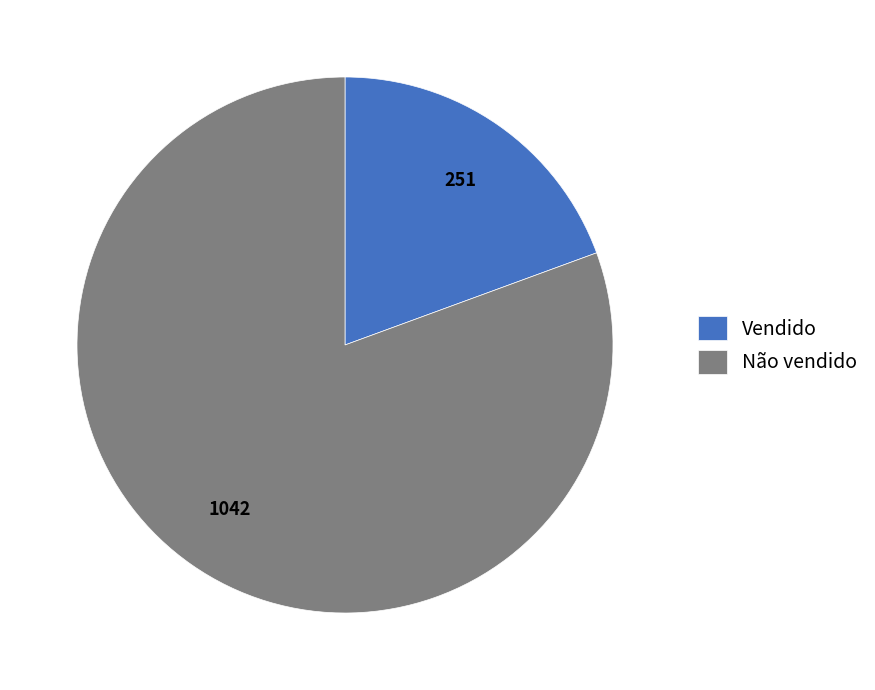

What is the largest slice in the pie chart?

Não vendido